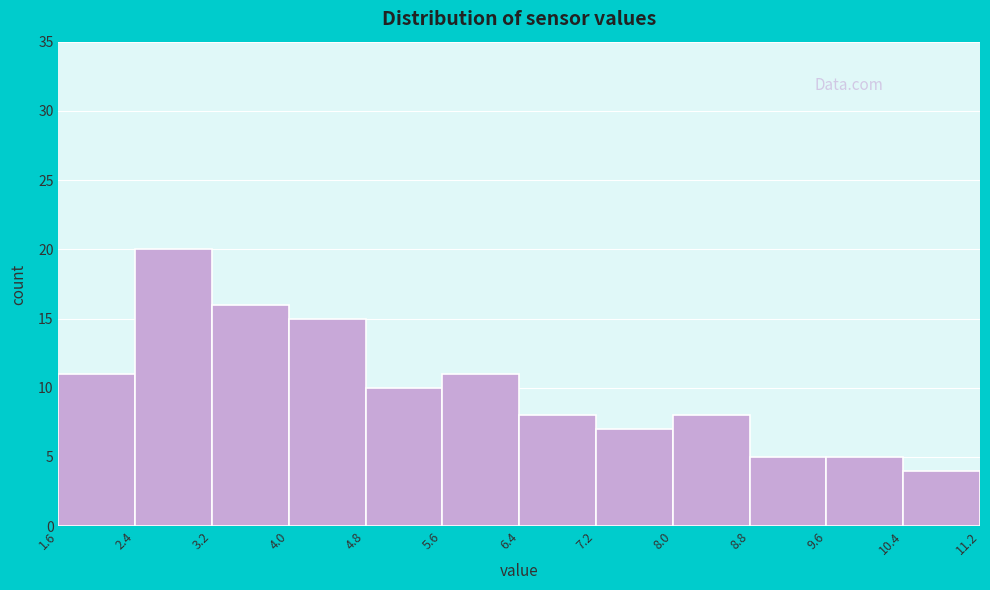

Reading left to right, transcribe this chart: for each bar, give the range it covers on the x-axis and its height. The values are not printed on the chart, so give them approximately, as read against the axis.

1.6 to 2.4: 11
2.4 to 3.2: 20
3.2 to 4.0: 16
4.0 to 4.8: 15
4.8 to 5.6: 10
5.6 to 6.4: 11
6.4 to 7.2: 8
7.2 to 8.0: 7
8.0 to 8.8: 8
8.8 to 9.6: 5
9.6 to 10.4: 5
10.4 to 11.2: 4